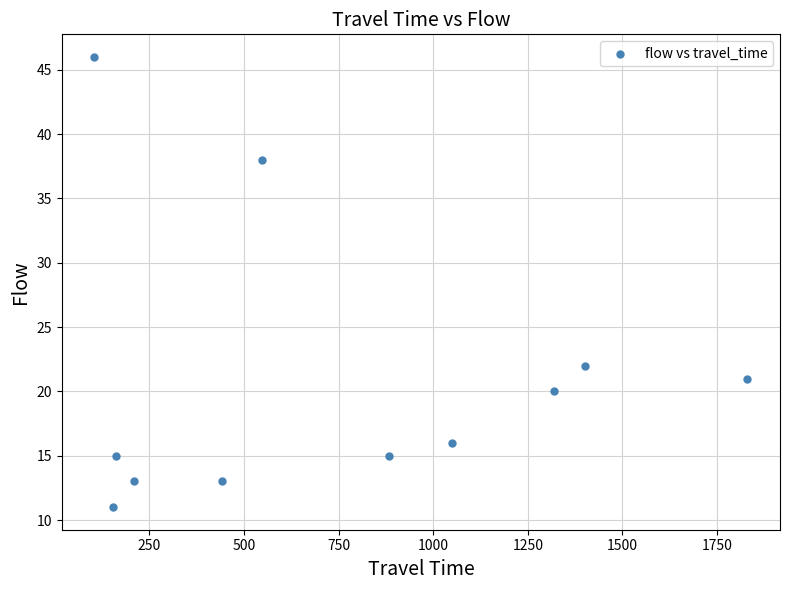

What is the range of X values (max minus min)?

1725